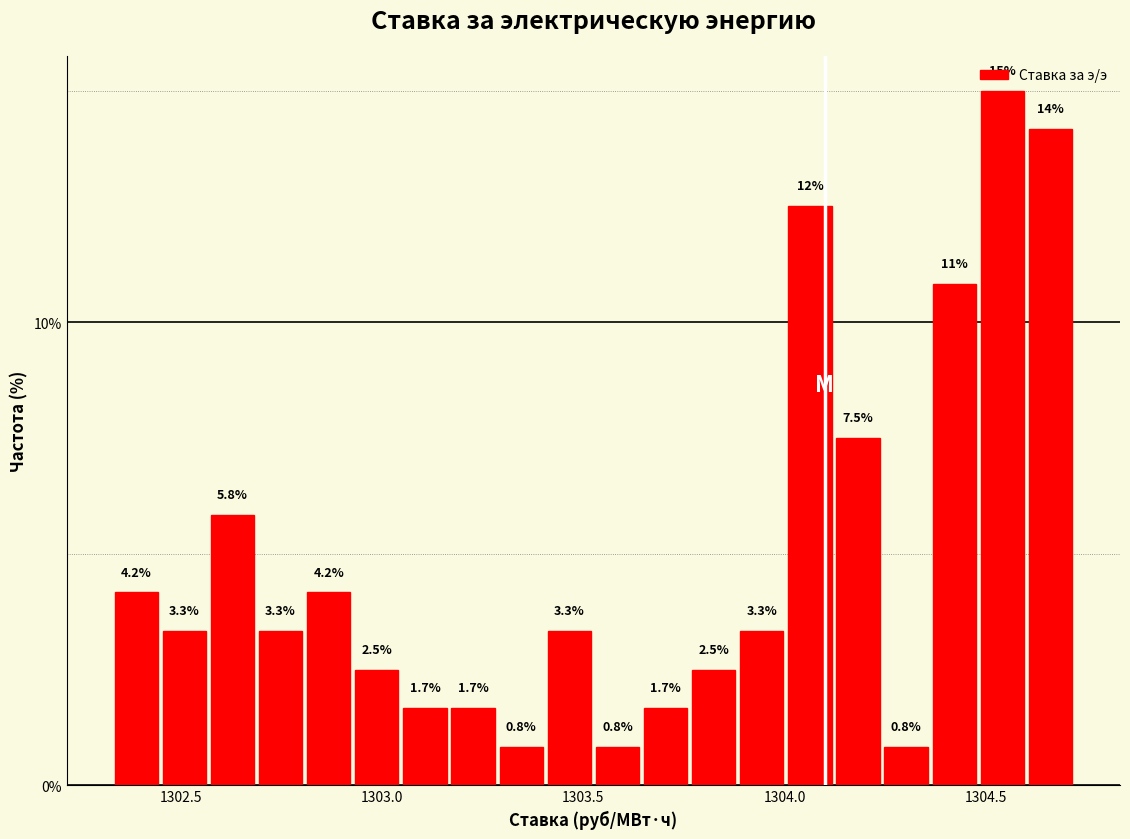

Read against the x-axis, roughly where is the centre of the tallest bar?

1304.55